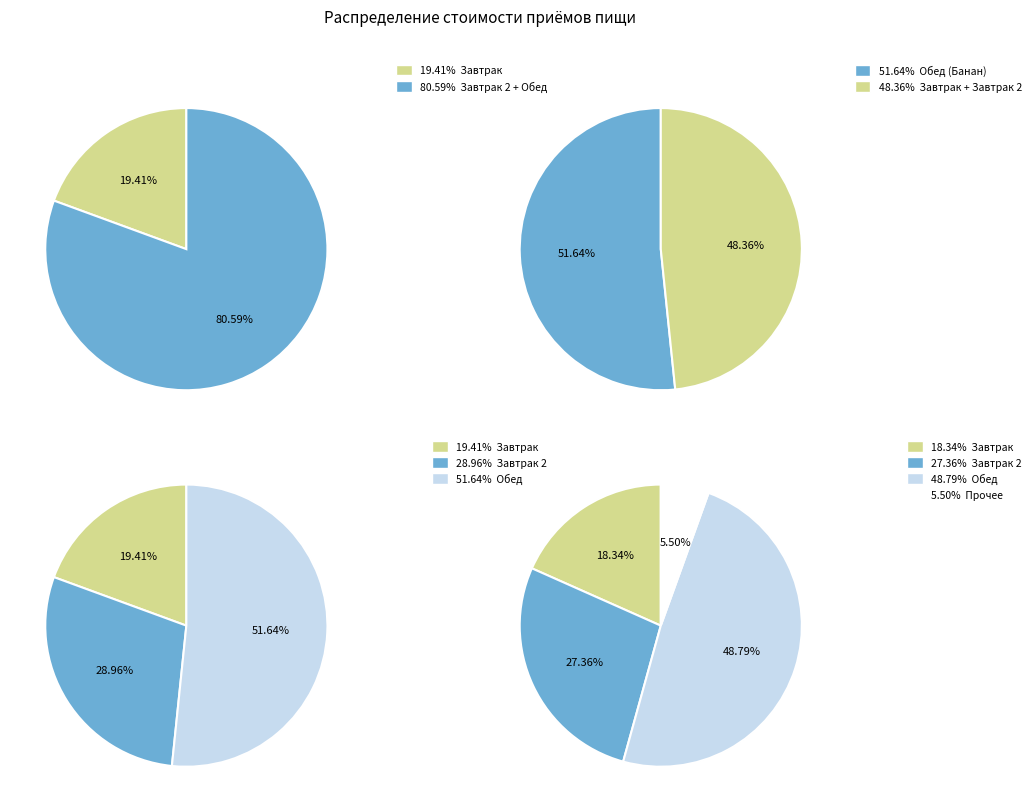

What portion of the pie excludes Завтрак 2 (Сок фруктовый)?

71.0%